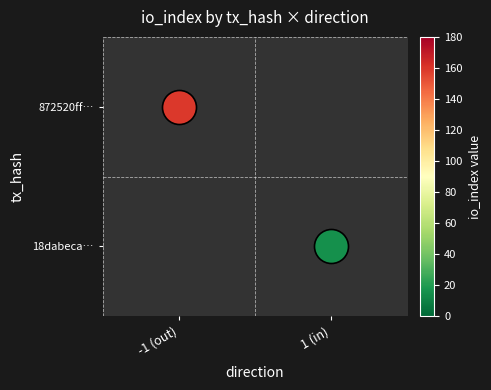

The value of 18dabeca… at 1 (in) is 22.5. True or false?

False